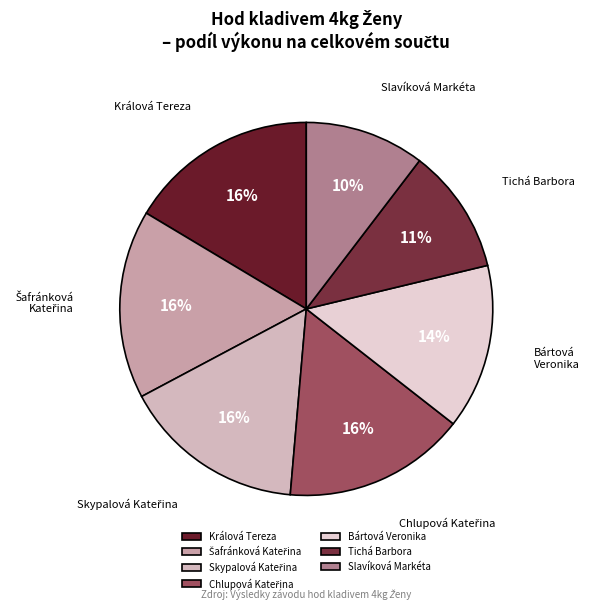

To the nearest percent, what is the difference between the largest and smallest slice percentages?

6%